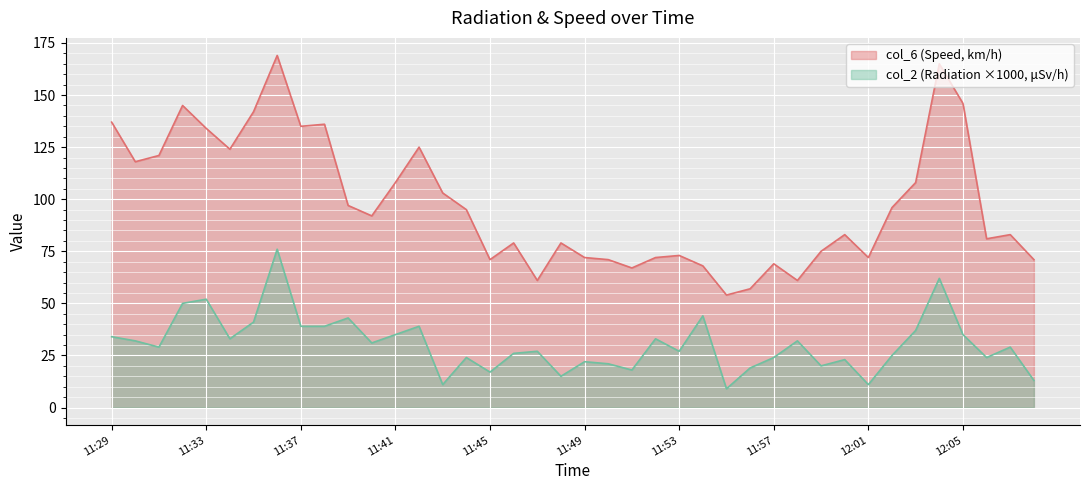

Between 11:33 and 11:42, which series saw the biggest shift?

col_2